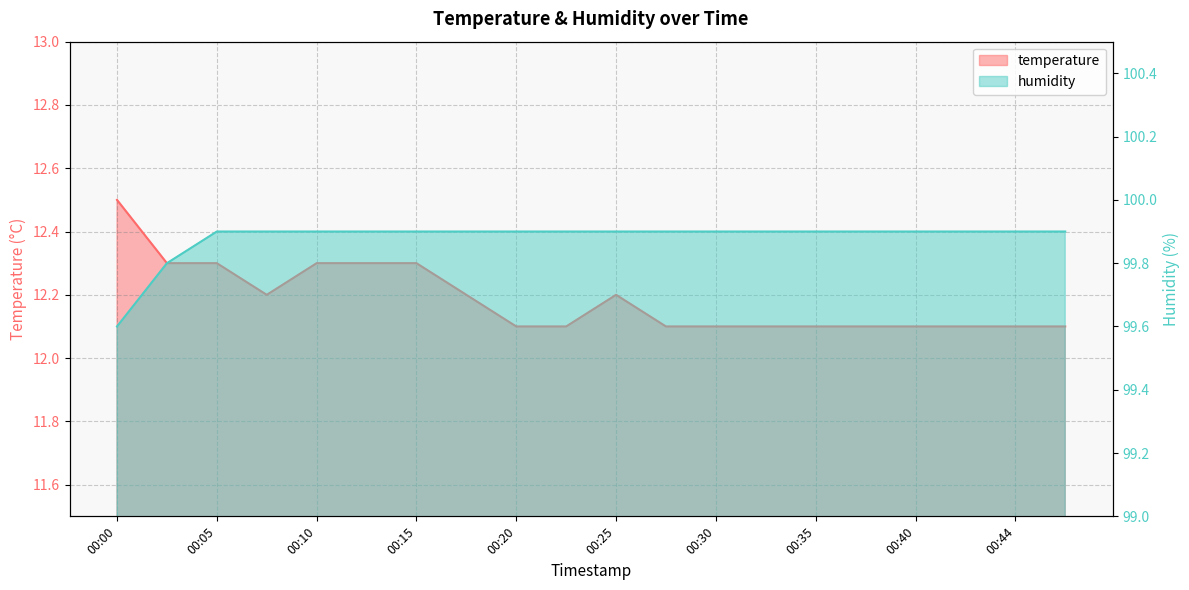

At which label is humidity closest to 99?

00:00